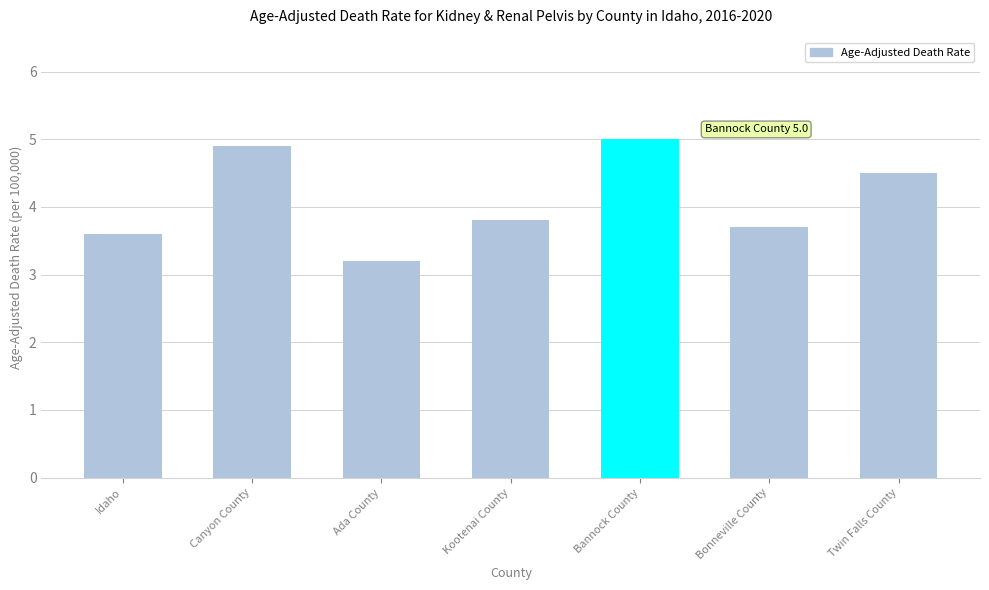

The value at Idaho is 1.1. True or false?

False